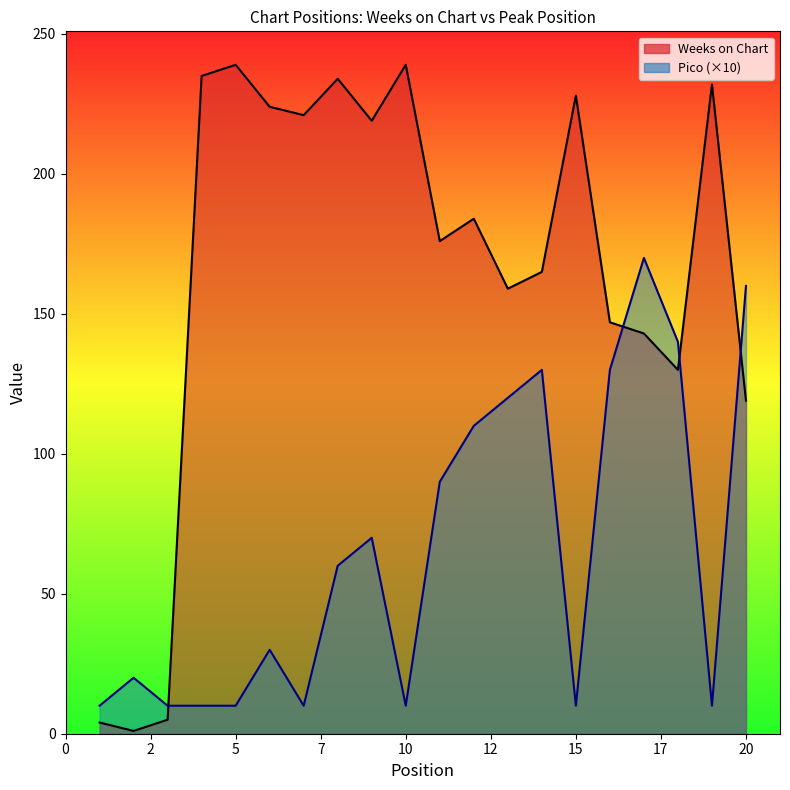

What is the sum of all Pico values?

1310